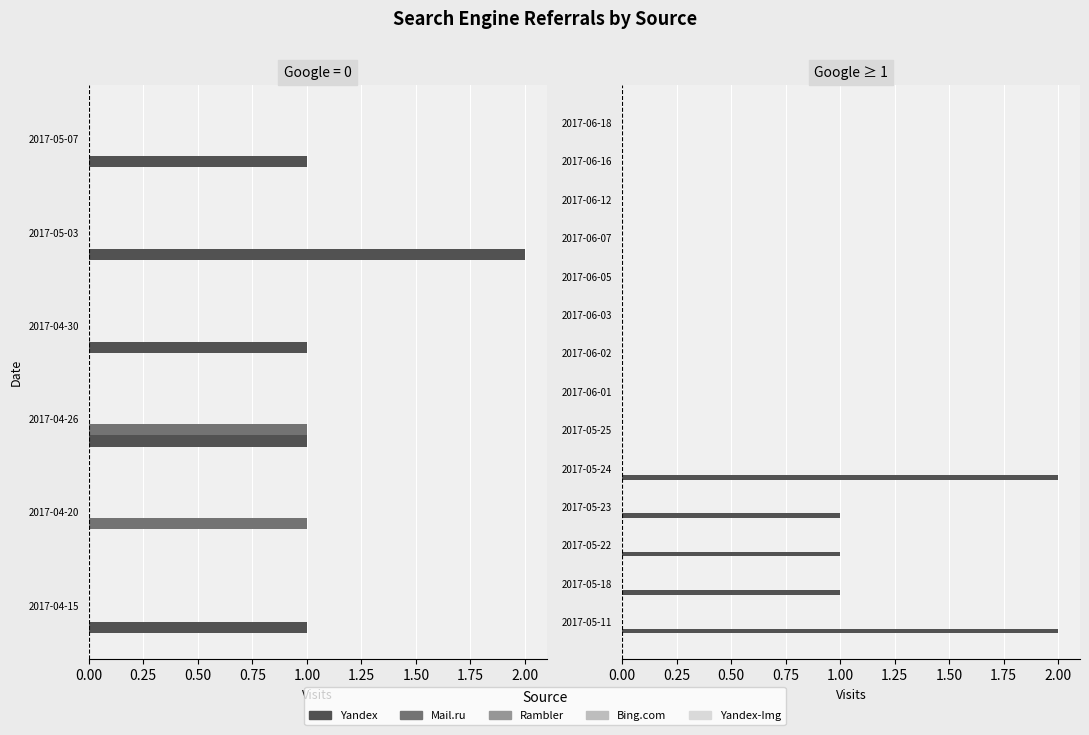

How many series are shown in this chart?

5